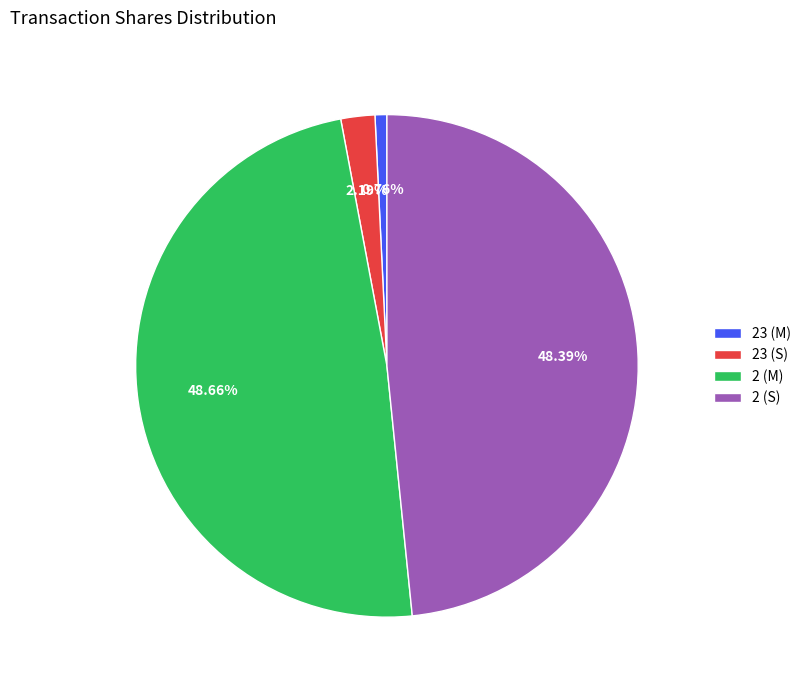

Is there a majority slice in this chart?

No